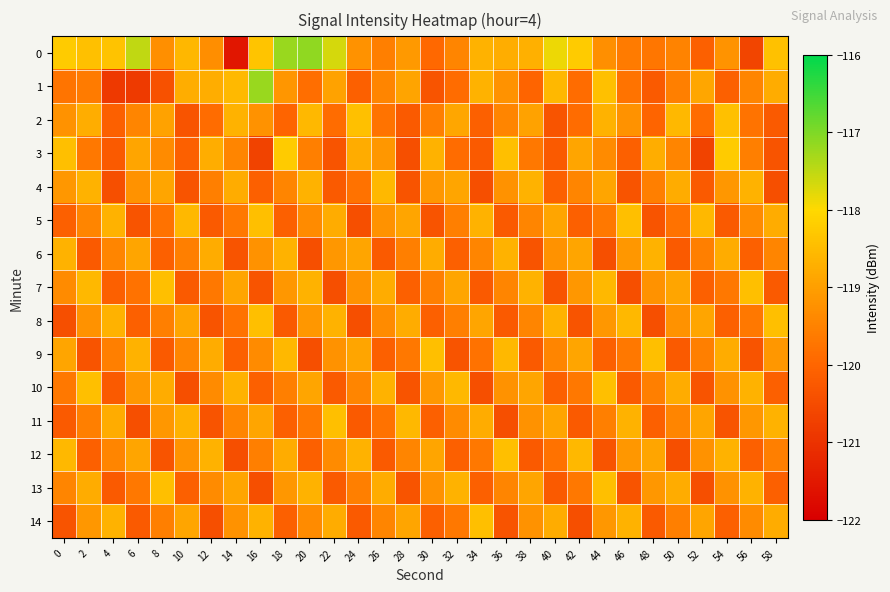

Rank the series at 18 from lowest to highest value.

8, 5, 11, 14, 2, 10, 4, 1, 7, 13, 12, 6, 9, 3, 0